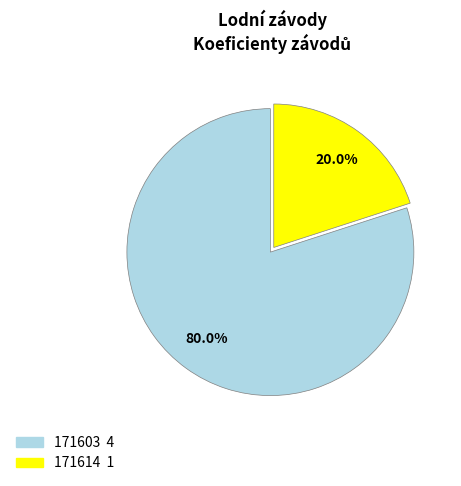

Which slice is the smallest?

171614